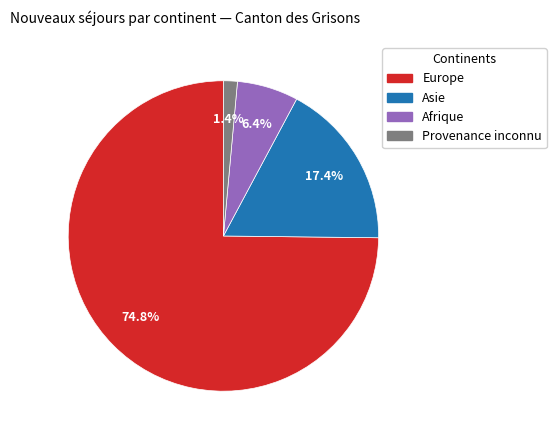

How many slices are in this pie chart?

4